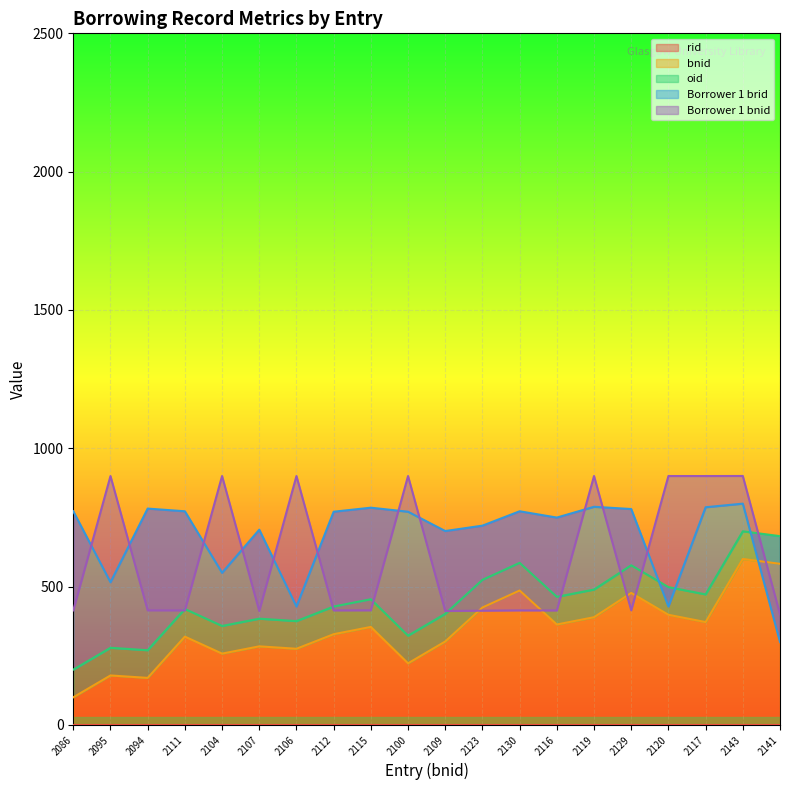

What is the highest value of the bnid series?

600.0